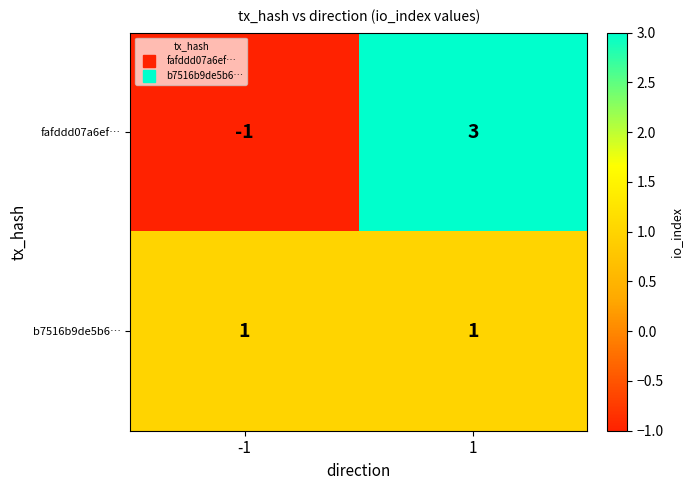

Reading left to right, list all the values displayed in this chart.

fafddd07a6ef…: -1	3
b7516b9de5b6…: 1	1